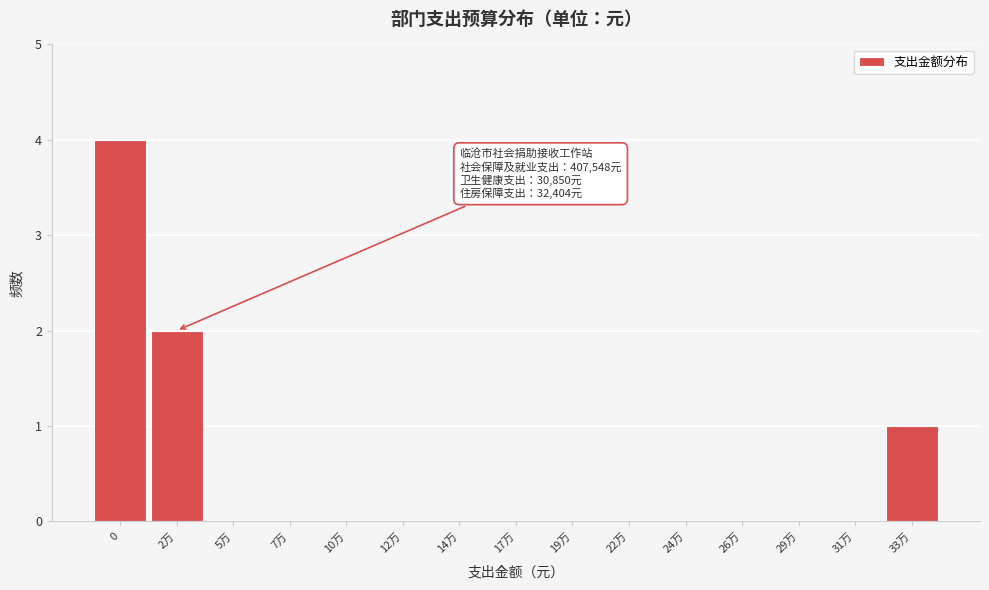

Reading left to right, transcribe all the data shown in this chart.

0=4	2万=2	5万=0	7万=0	10万=0	12万=0	14万=0	17万=0	19万=0	22万=0	24万=0	26万=0	29万=0	31万=0	33万=1